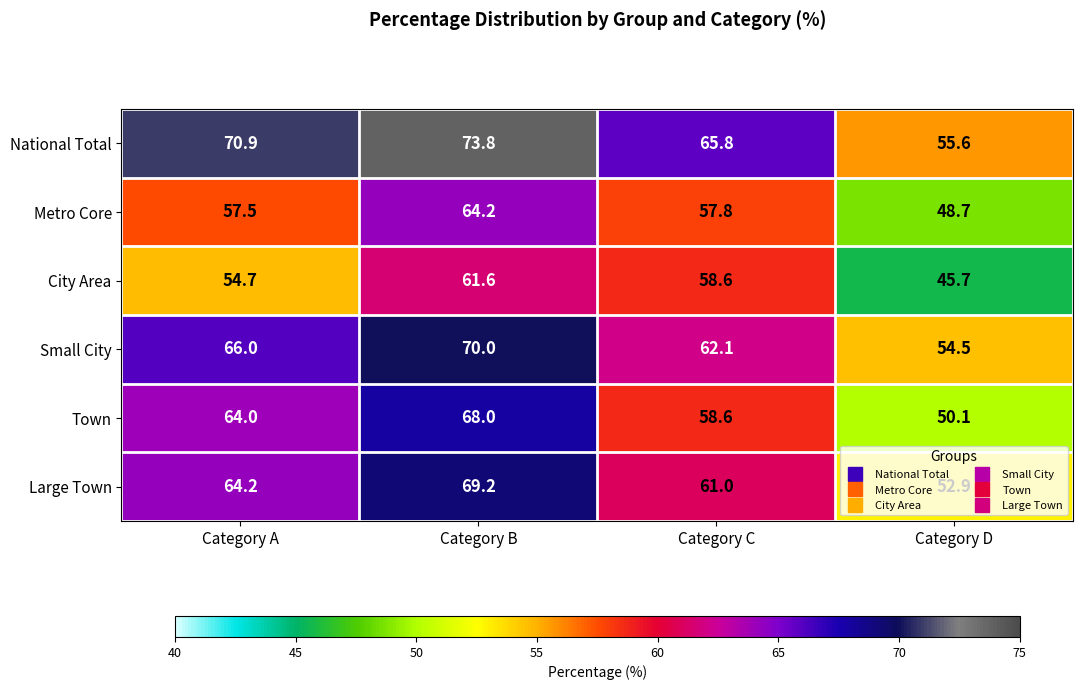

What is the greatest value displayed?

73.8